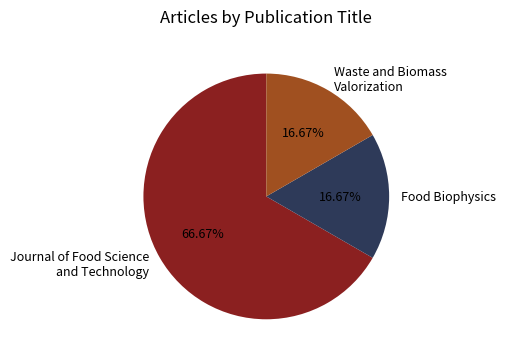

Which has a higher value, Journal of Food Science and Technology or Waste and Biomass Valorization?

Journal of Food Science and Technology